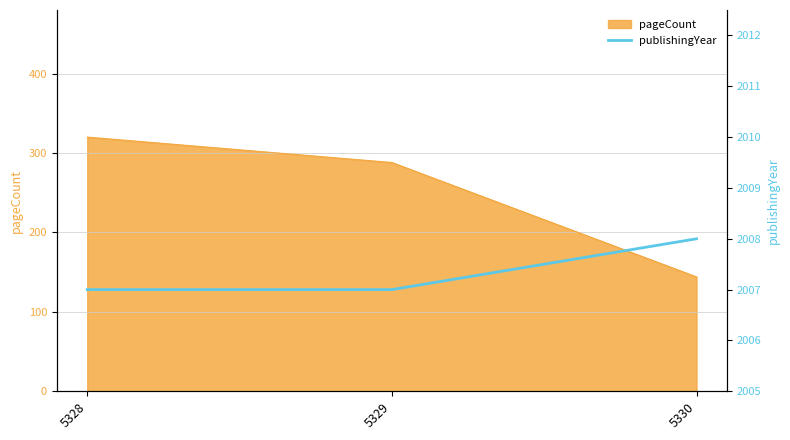

Count the number of categories in the chart.

3